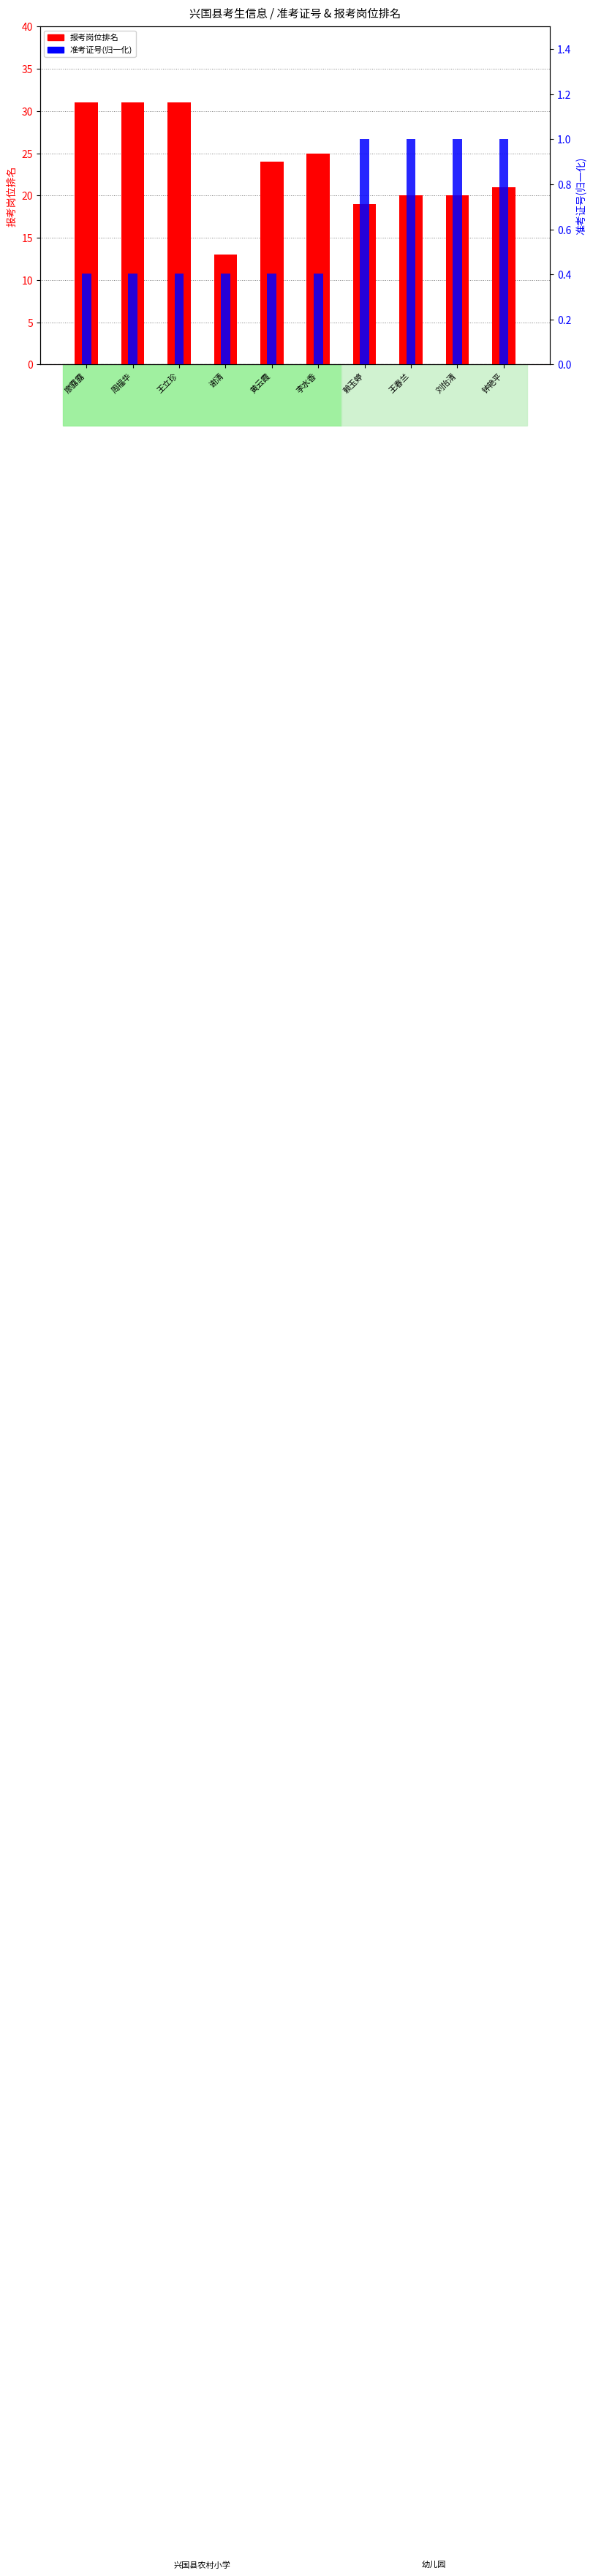

What is the smallest value displayed?

0.4